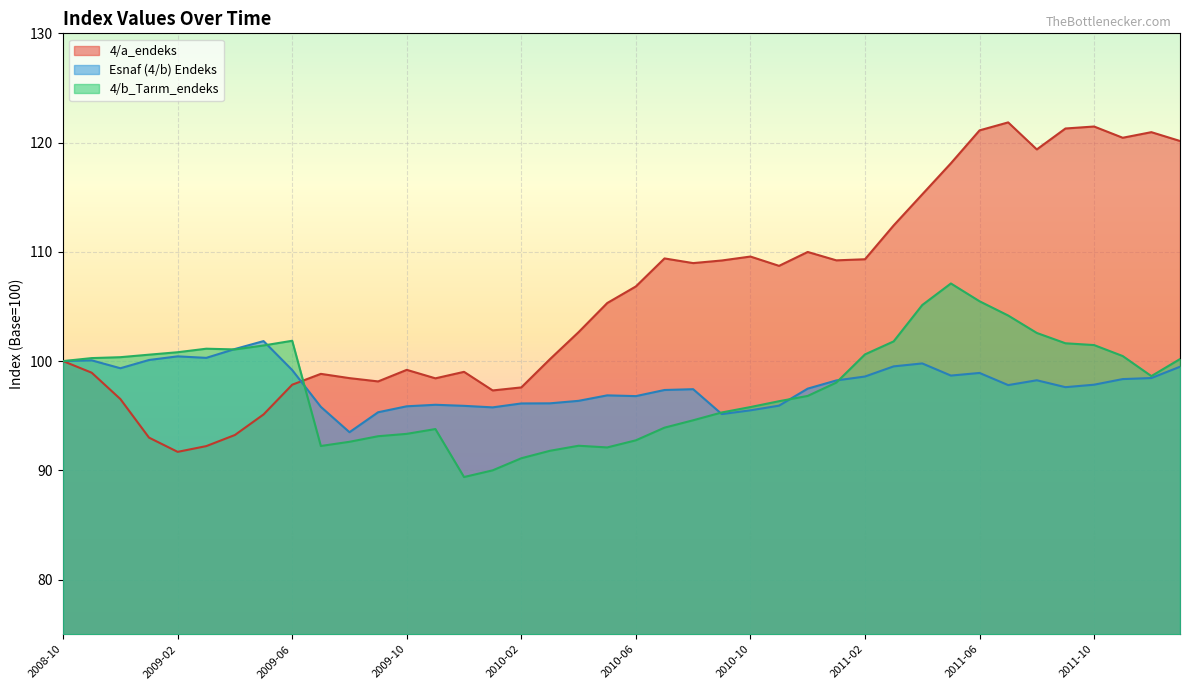

Which series ends up on top after the final intersection of 4/a_endeks and 4/b_Tarım_endeks?

4/a_endeks